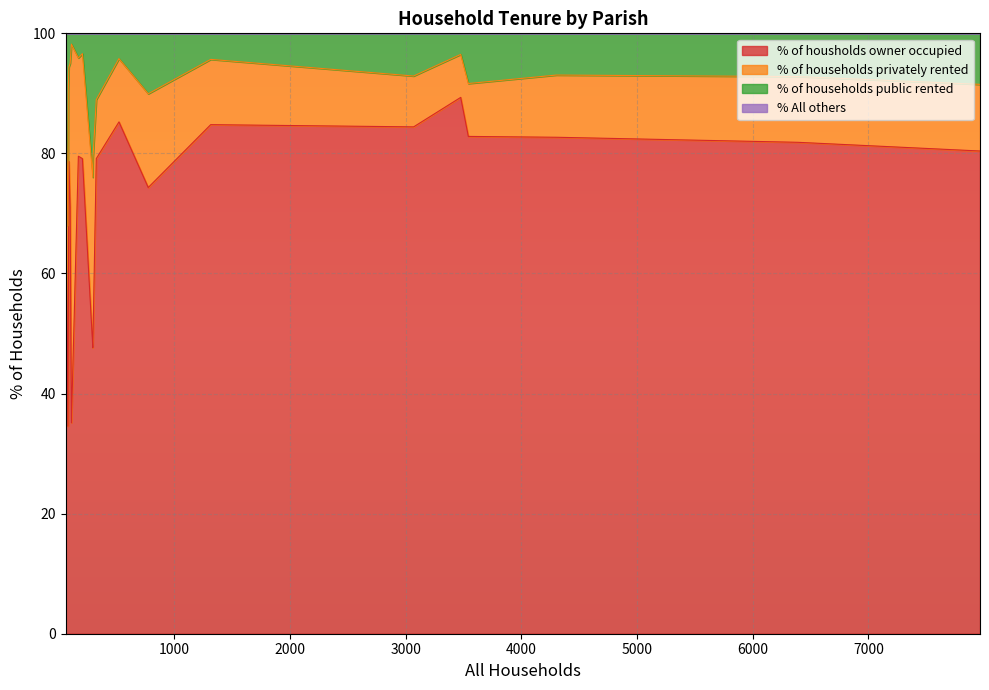

Rank the categories by % of households public rented value from lowest to highest.

Crichel, Horton, St. Leonards and St. Ives, Hinton, Holt, Alderholt, Gussage All Saints, Gussage St. Michael, Corfe Mullen, Colehill, Verwood, West Moors, Ferndown Town, Edmondsham, Chalbury, Sturminster Marshall, Mosterton, Cranborne, Pamphill, Shapwick